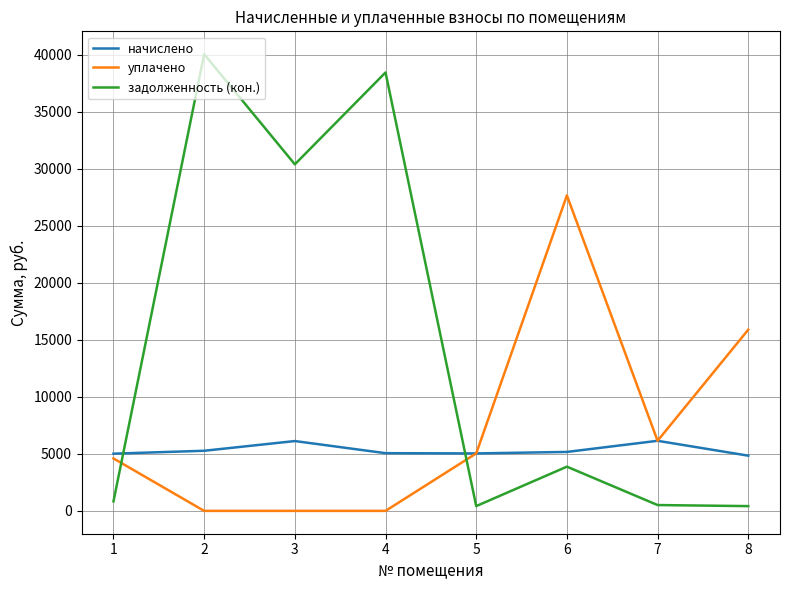

How many categories are shown in the chart?

8